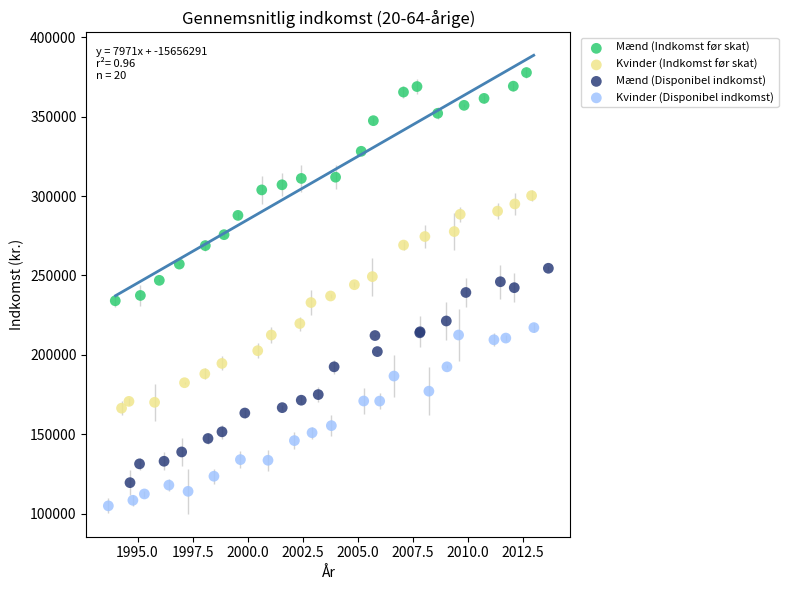

What are all the series names shown in the legend?

Mænd (Indkomst før skat), Kvinder (Indkomst før skat), Mænd (Disponibel indkomst), Kvinder (Disponibel indkomst)